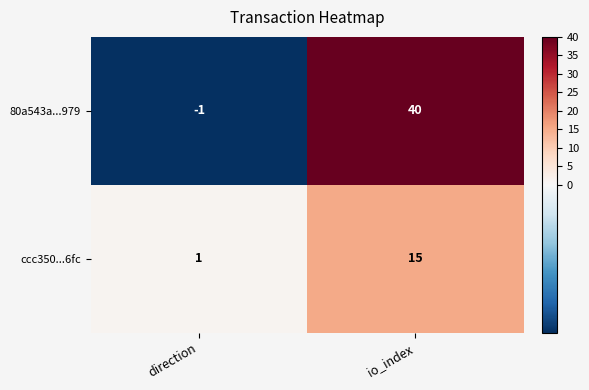

What is the sum of all ccc350...6fc values?

16